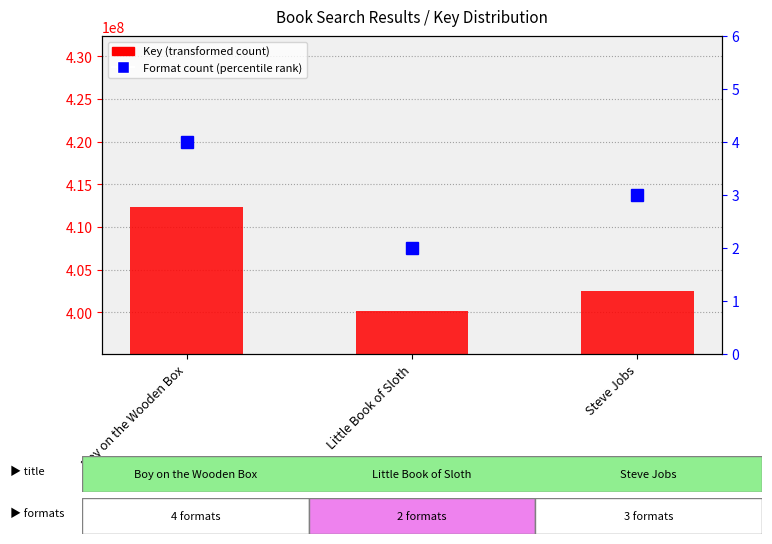

What is the spread (max minus min) of values at Steve Jobs?

402494903